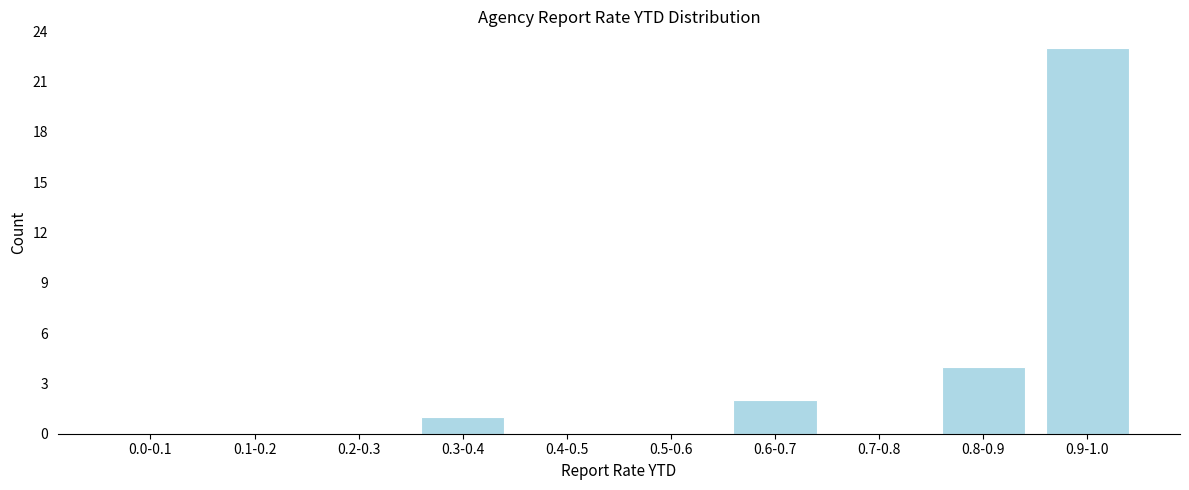

Reading left to right, what are all the values shown in this chart?

0.0-0.1=0	0.1-0.2=0	0.2-0.3=0	0.3-0.4=1	0.4-0.5=0	0.5-0.6=0	0.6-0.7=2	0.7-0.8=0	0.8-0.9=4	0.9-1.0=23